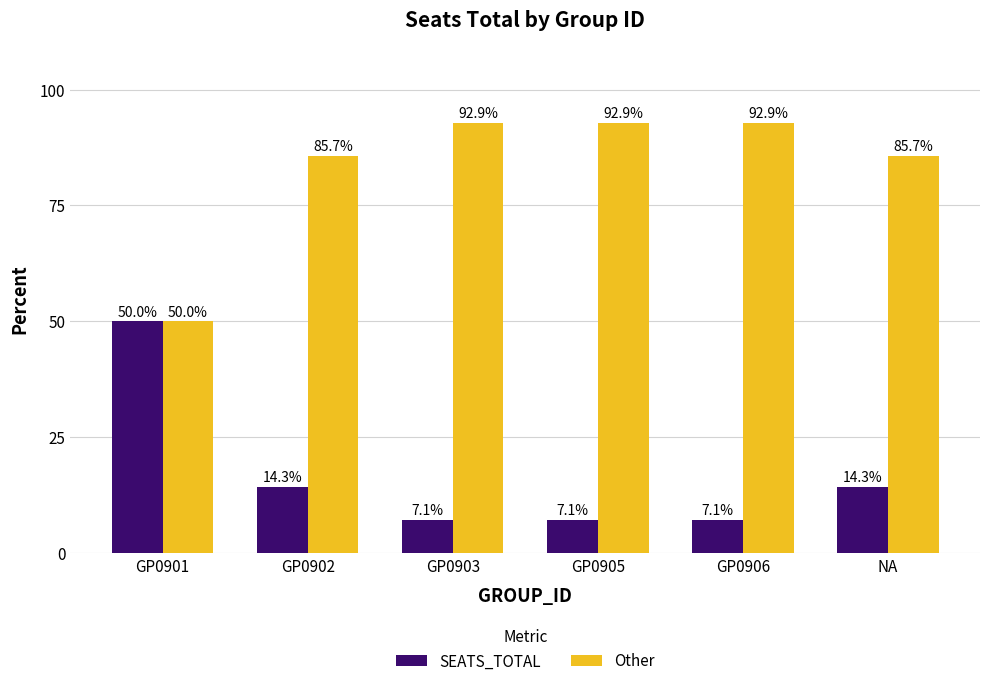

What position from the left is GP0902?

2